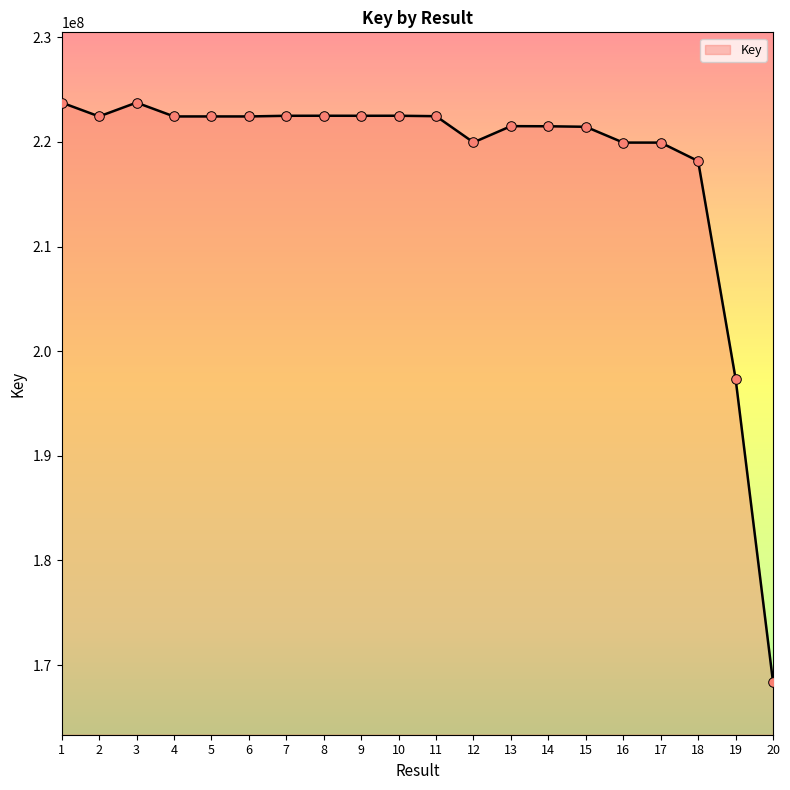

Between 10 and 16, which is larger?

10